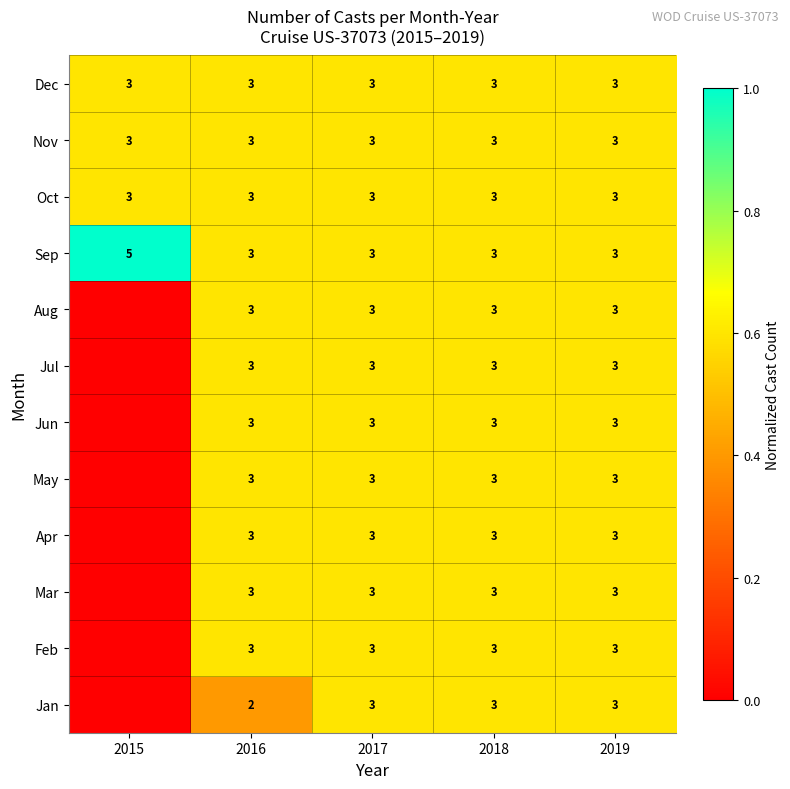

At which category is the sum across all series the highest?

2017